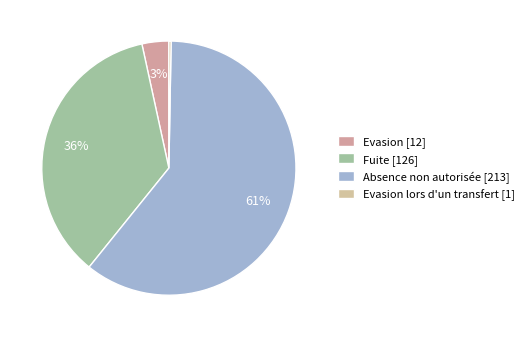

How many segments does this pie chart have?

4